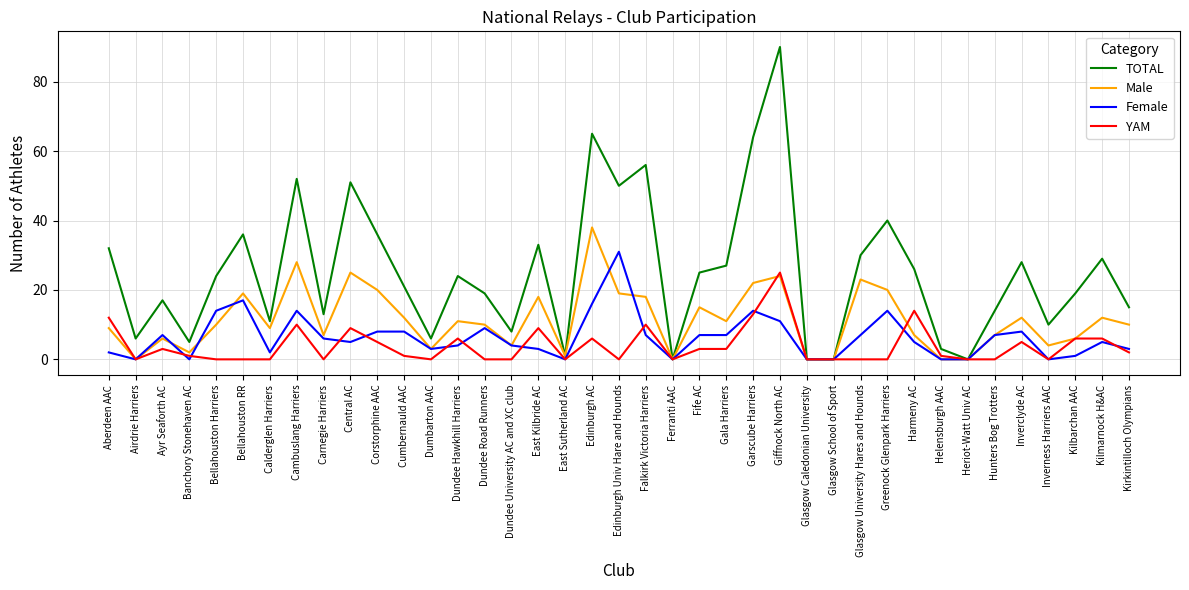

Which series has the largest range (max minus min)?

TOTAL